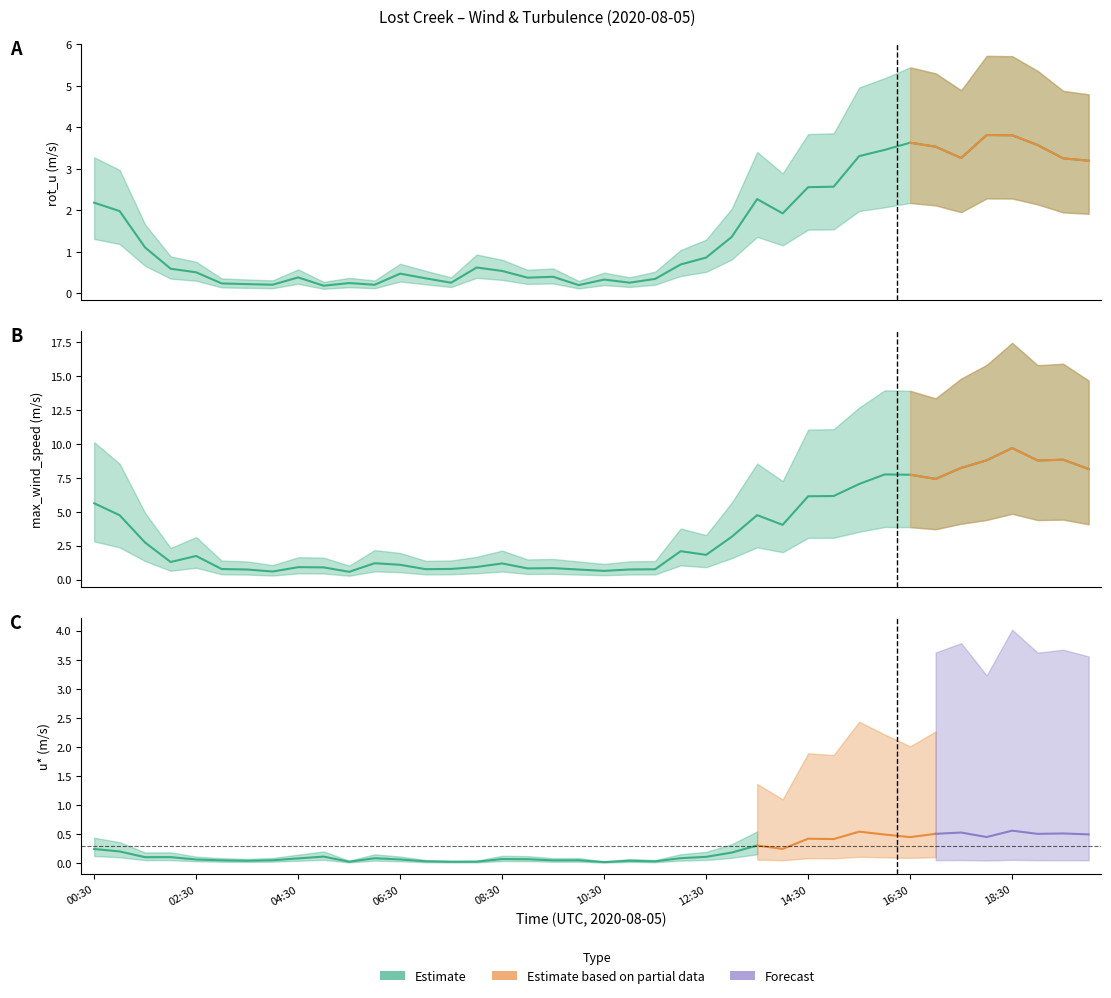

At which category does rot_u reach its first local valley?

04:00